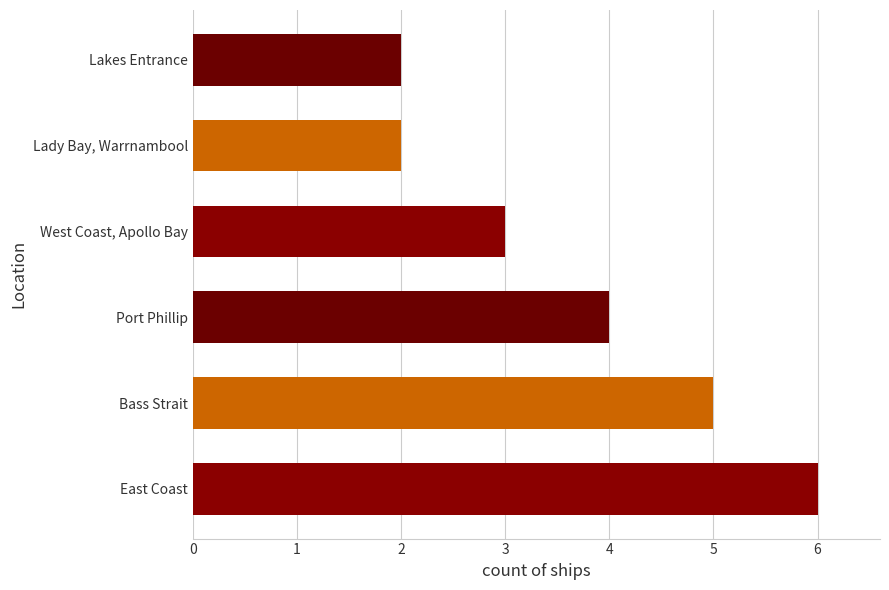

What is the difference between the maximum and second lowest values?

4